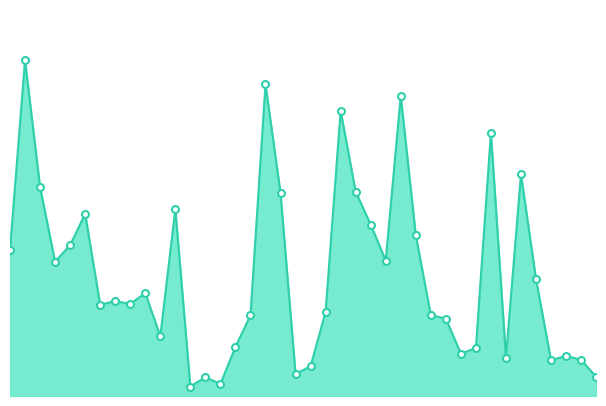

List the labels in order of value, smallest first.

13, 15, 14, 40, 20, 21, 37, 39, 34, 38, 31, 32, 16, 11, 30, 17, 29, 22, 7, 9, 8, 10, 36, 4, 26, 1, 5, 28, 25, 6, 12, 19, 24, 3, 35, 33, 23, 27, 18, 2